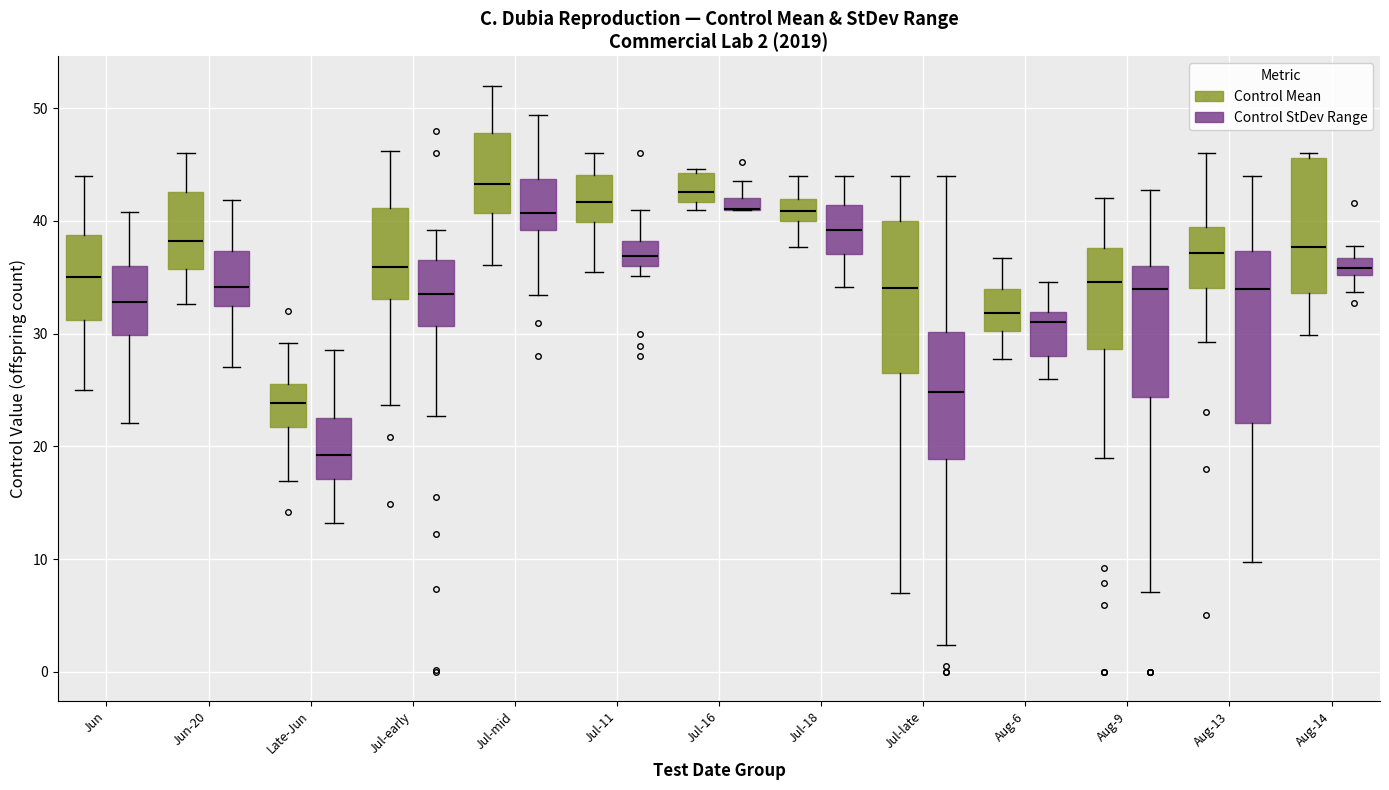

Comparing the boxes themselves (not the whiskers), which one is the tallest?

Aug-13 (Control StDev Range)